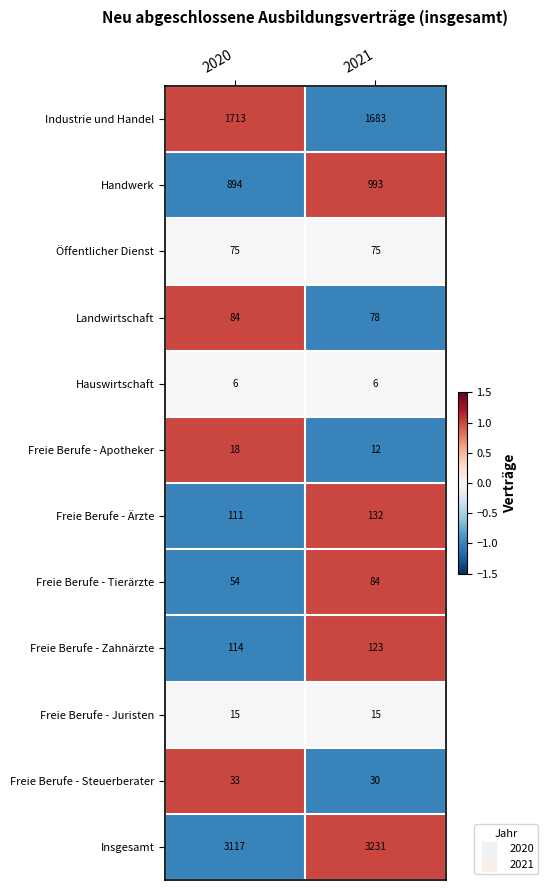

What is the average value of the Öffentlicher Dienst series?

75